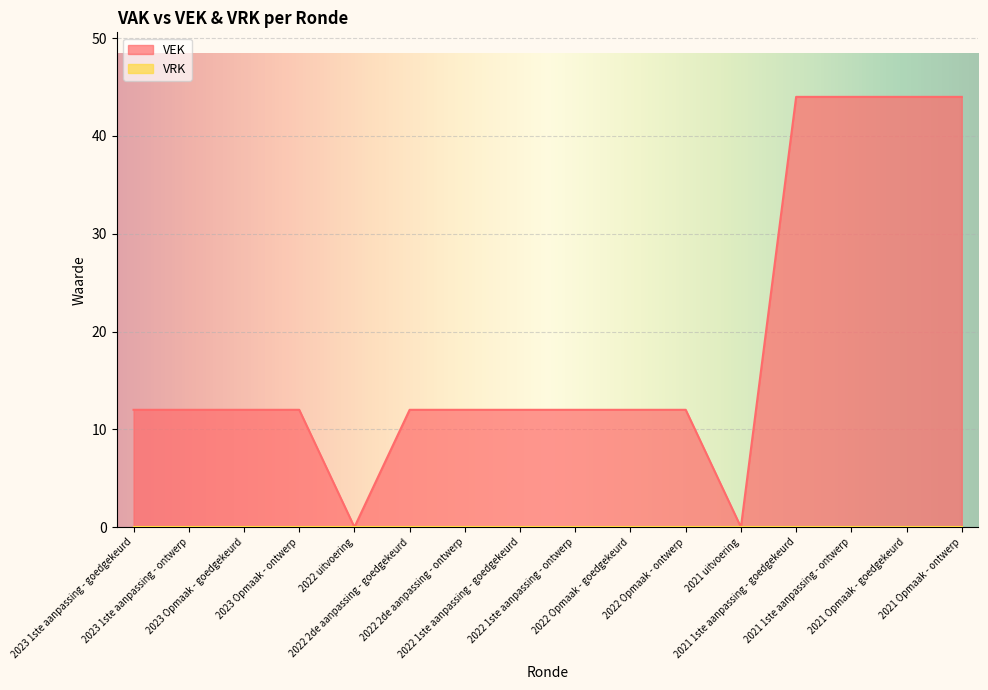

What is the label of the 16th point from the right?

2023 1ste aanpassing - goedgekeurd